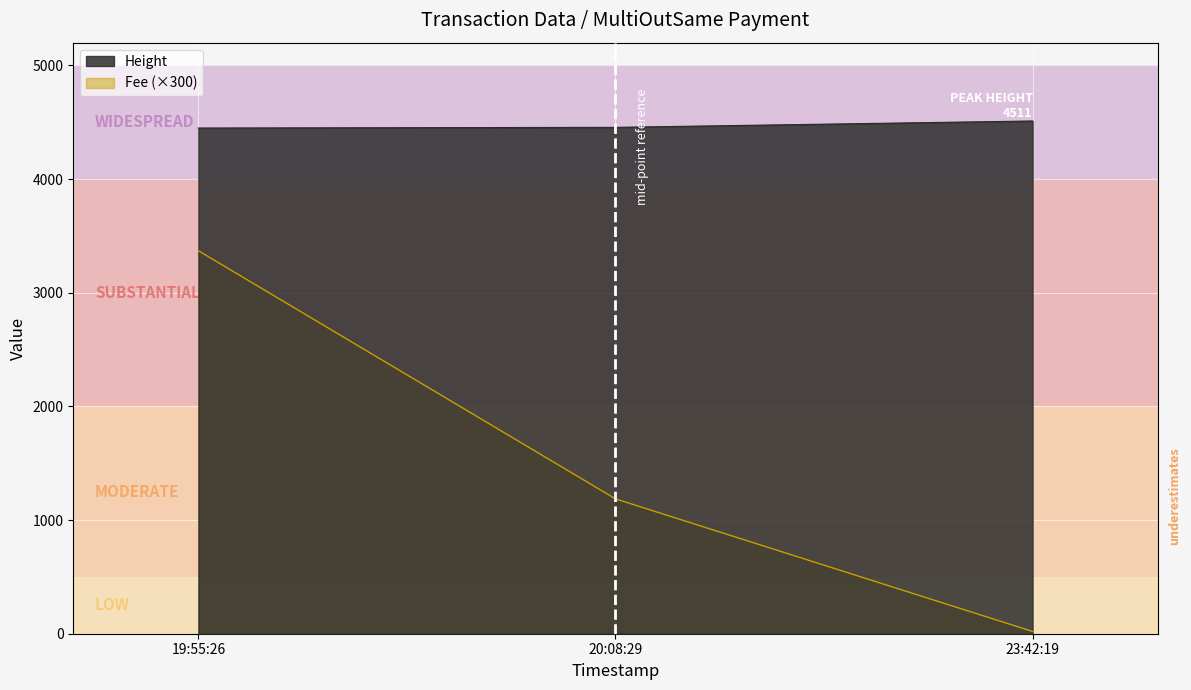

Where is Fee nearest to the value 1694?

20:08:29